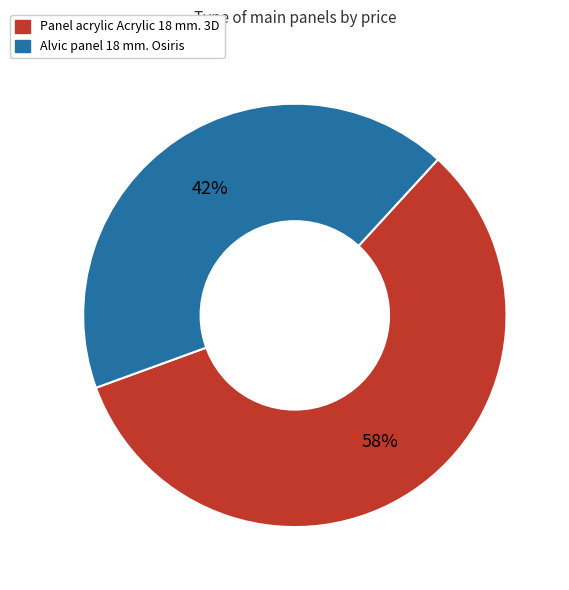

To the nearest percent, what percentage of the pie is Panel acrylic Acrylic 18 mm. 3D?

58%